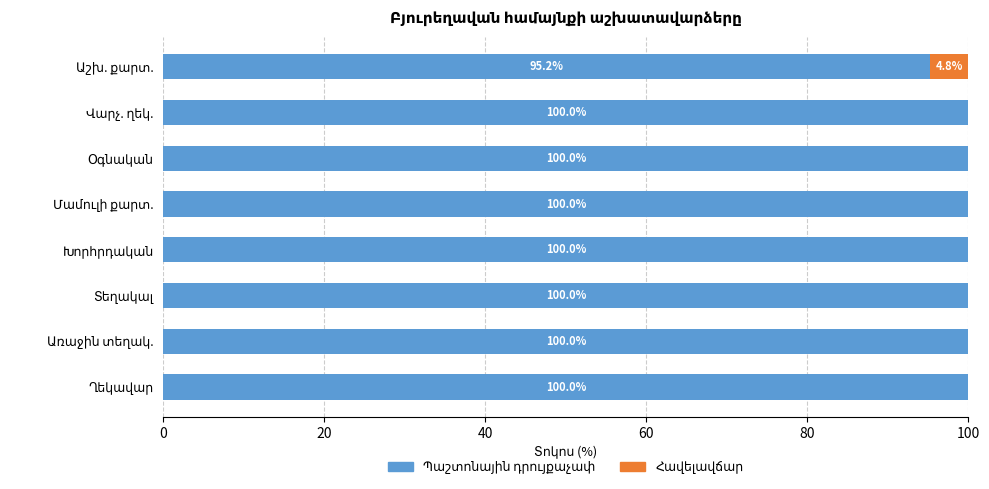

Is it true that Հավելավճար equals -2.7 at Օգնական?

False